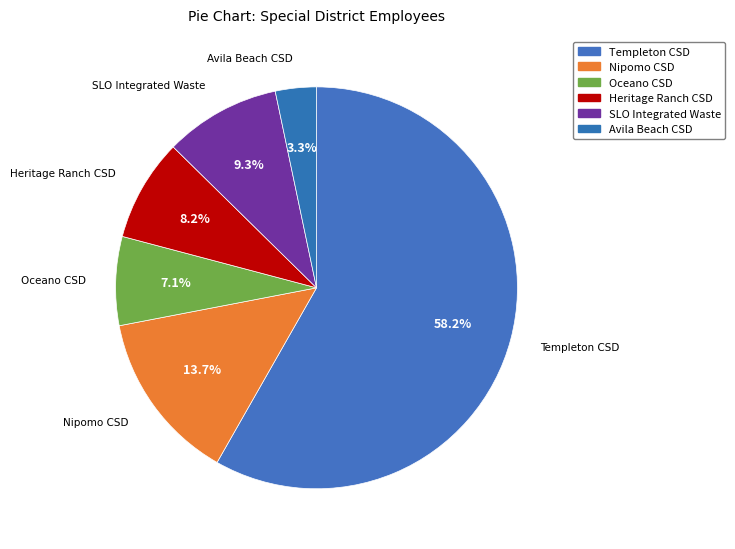

How many slices are in this pie chart?

6